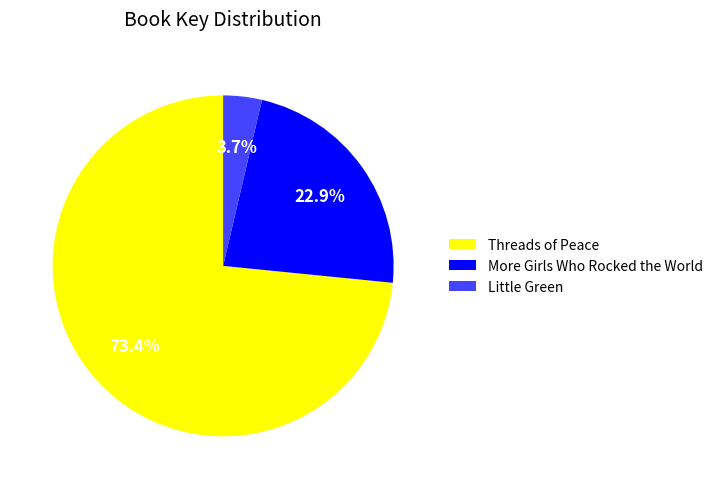

Which slice is the largest?

Threads of Peace